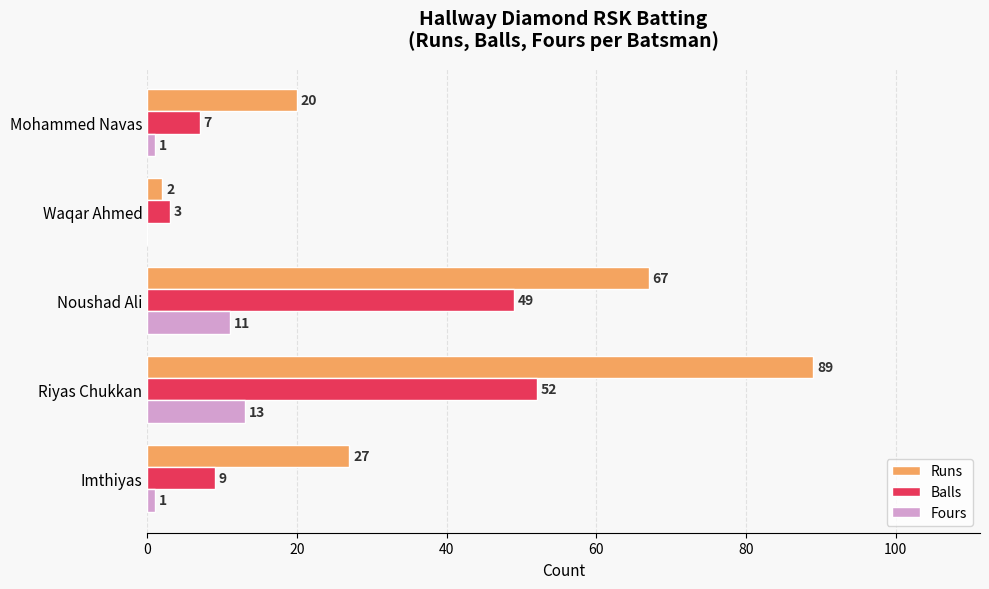

The Balls series shows 9 at Imthiyas. True or false?

True